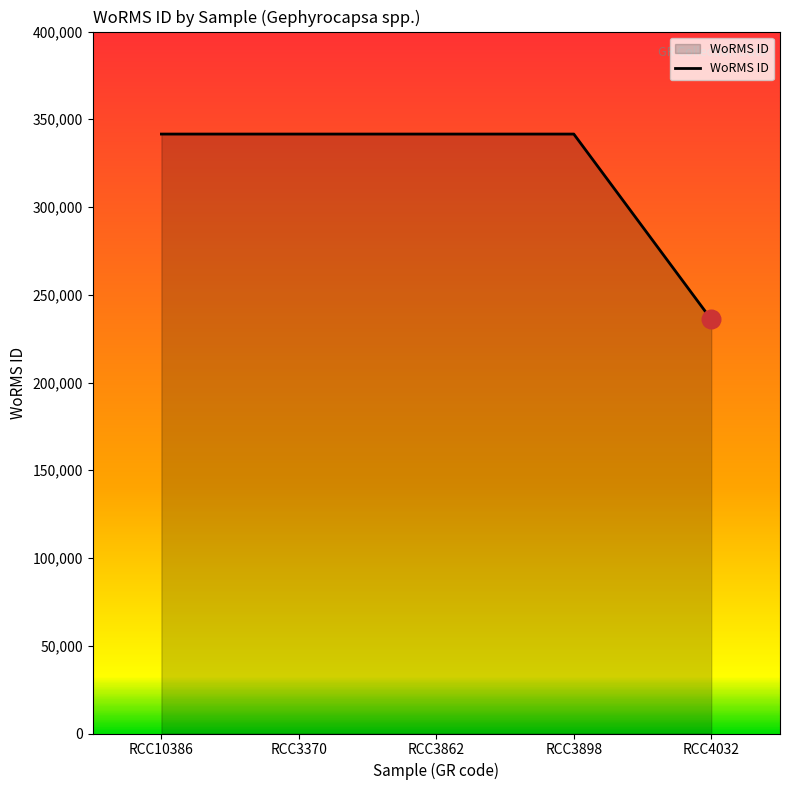

What is the change in value from RCC10386 to RCC4032?

-105634